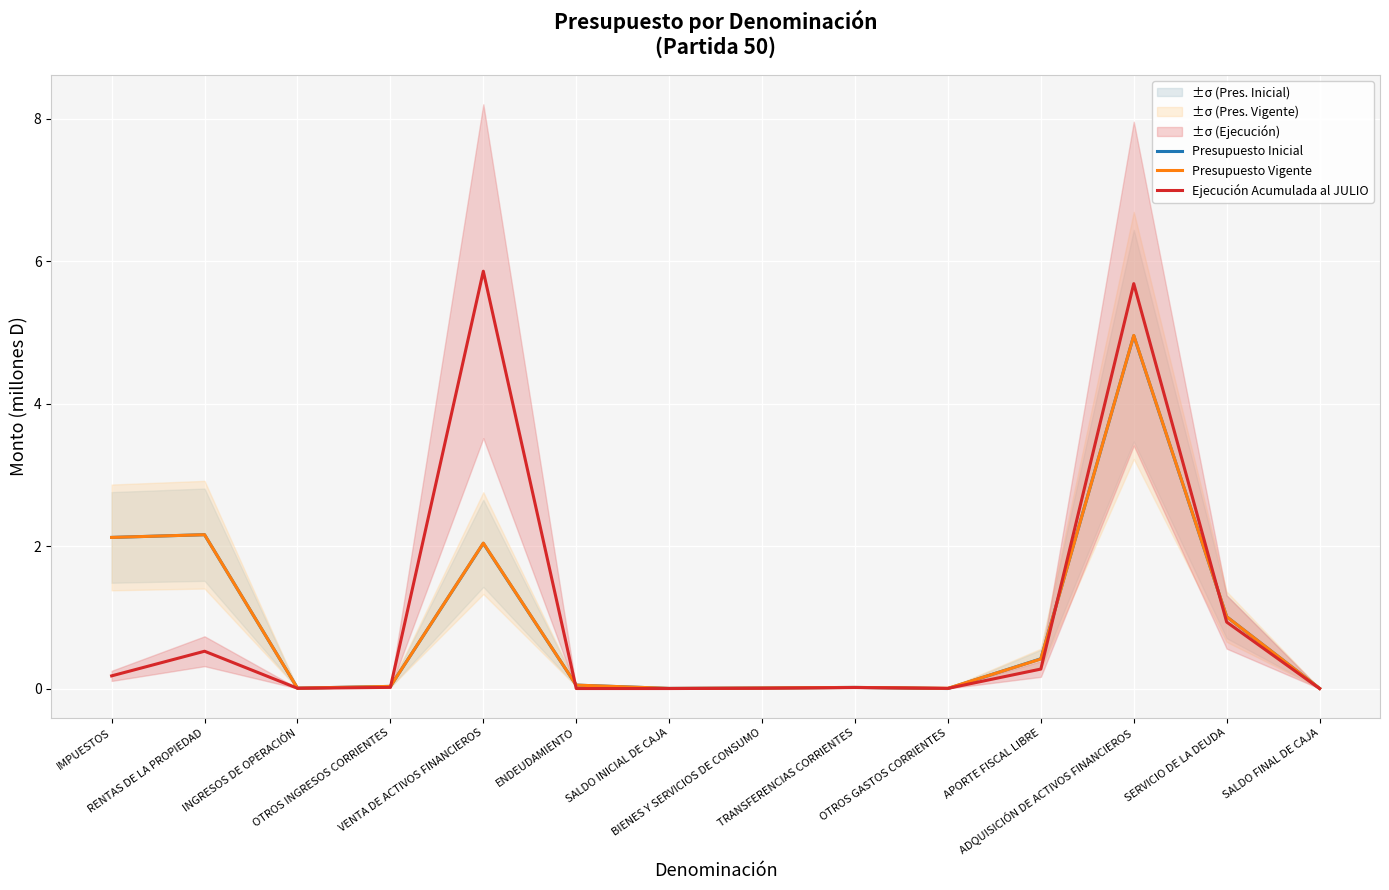

Does the chart display data point markers on the line(s)?

No